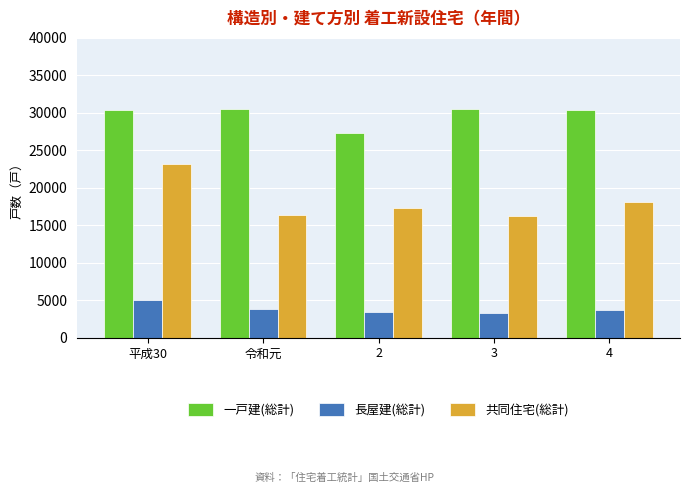

Are the bars grouped side by side (vs. stacked)?

Yes